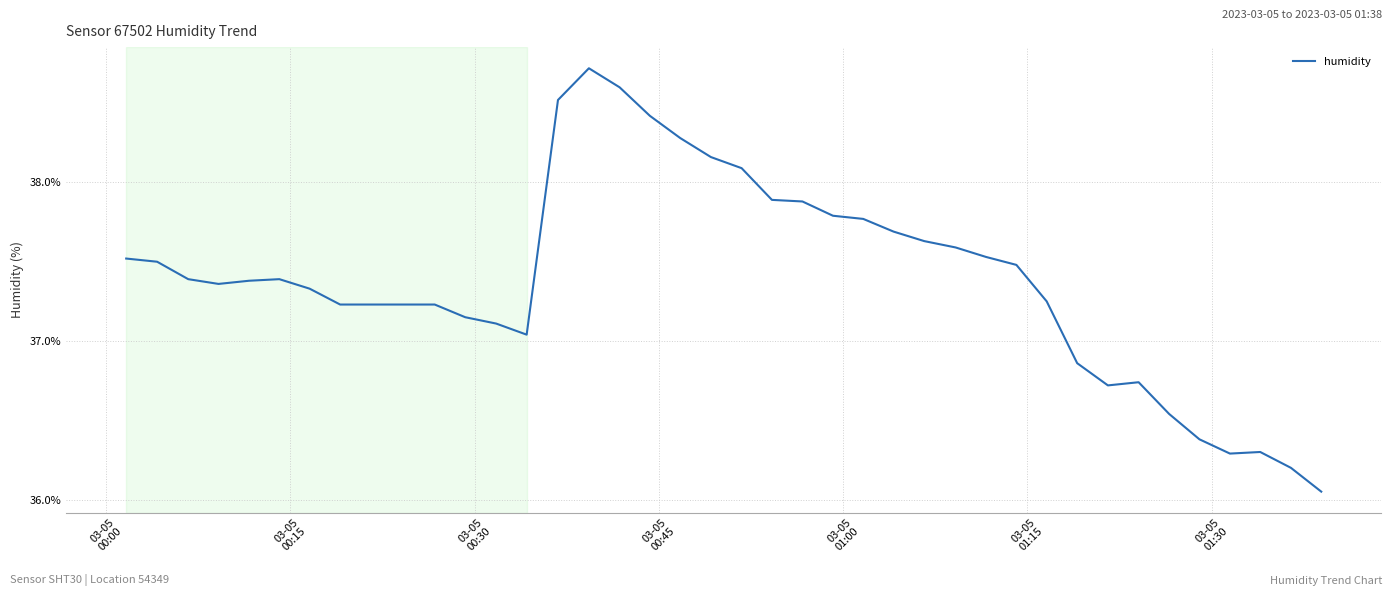

What is the maximum value shown in the chart?

38.7